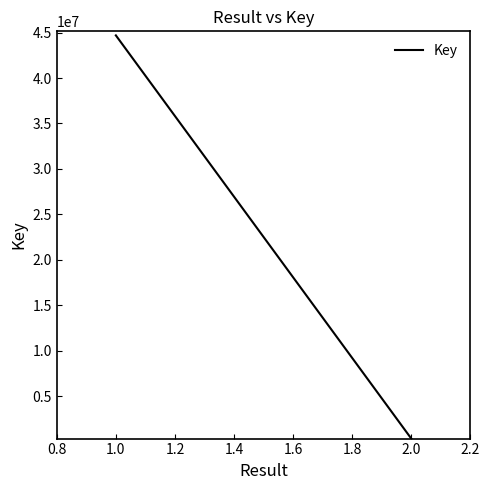

What is the difference between the maximum and minimum values?

44378275.0